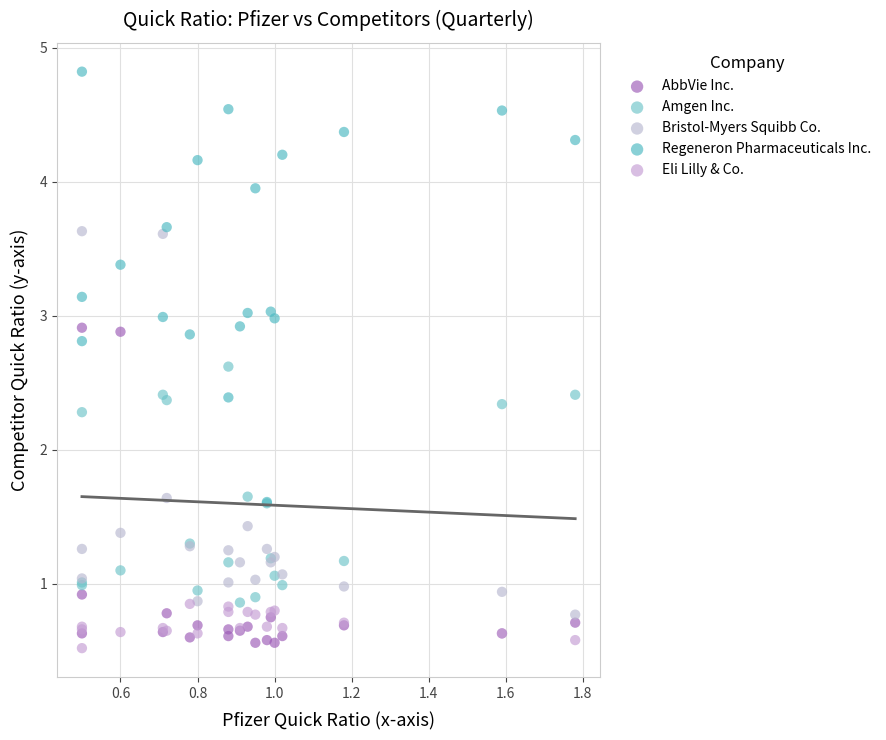

Which series reaches the maximum Y coordinate?

Regeneron Pharmaceuticals Inc.